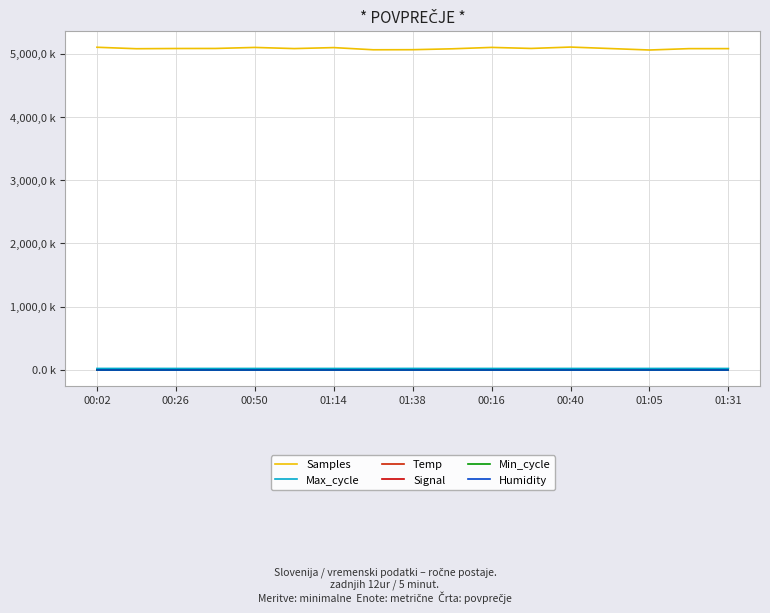

True or false: Min_cycle and Temp cross at least once.

False